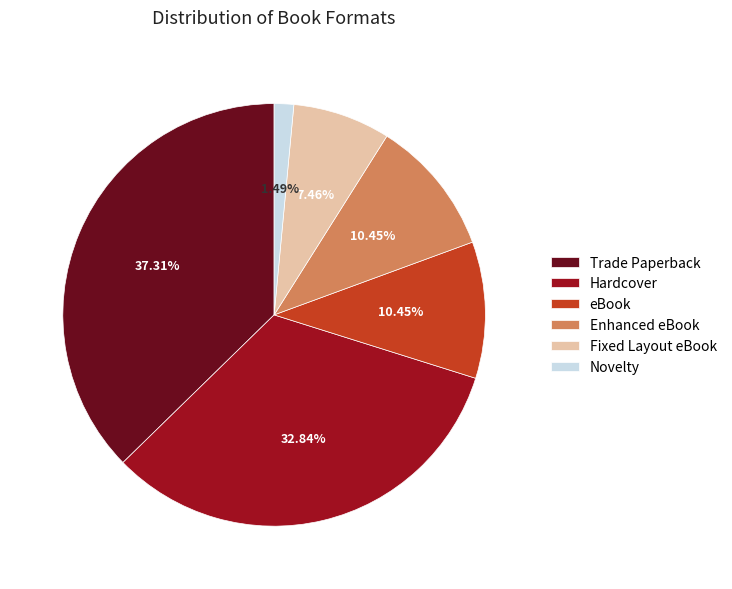

Does eBook account for over 50% of the chart?

No